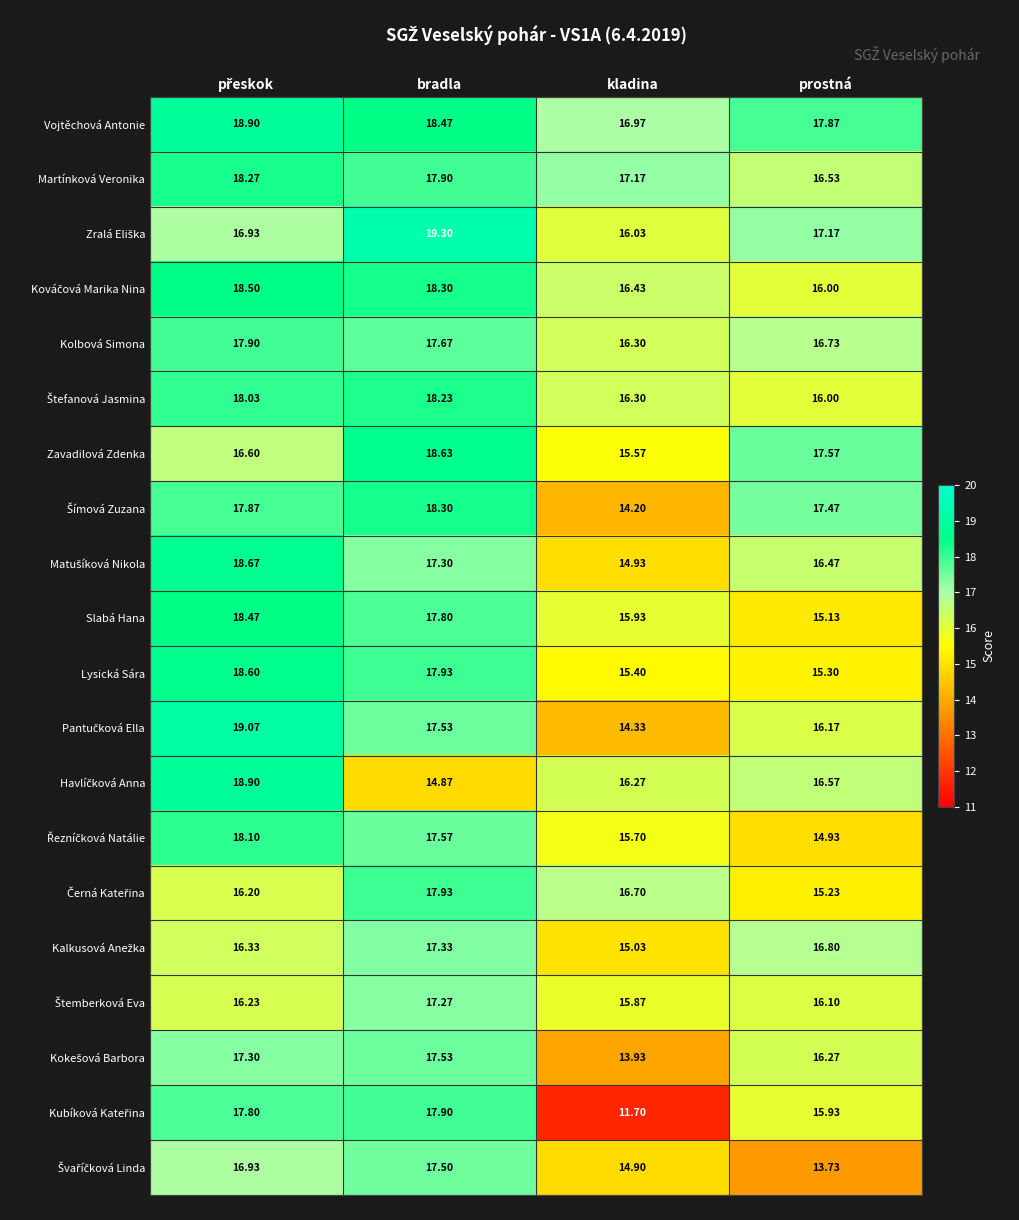

At how many categories does at least one series exceed 12?

4